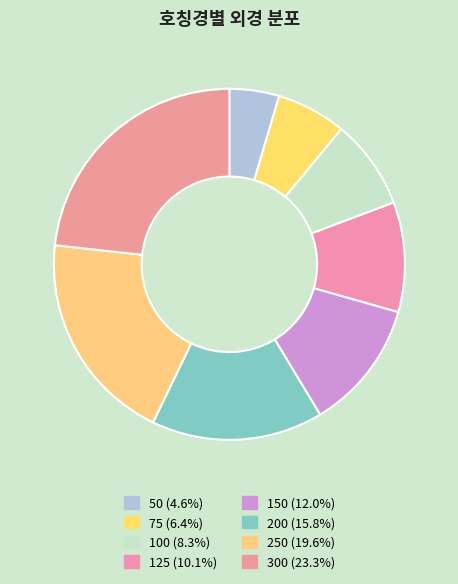

To the nearest percent, what is the combined percentage of 200 and 100?

24%